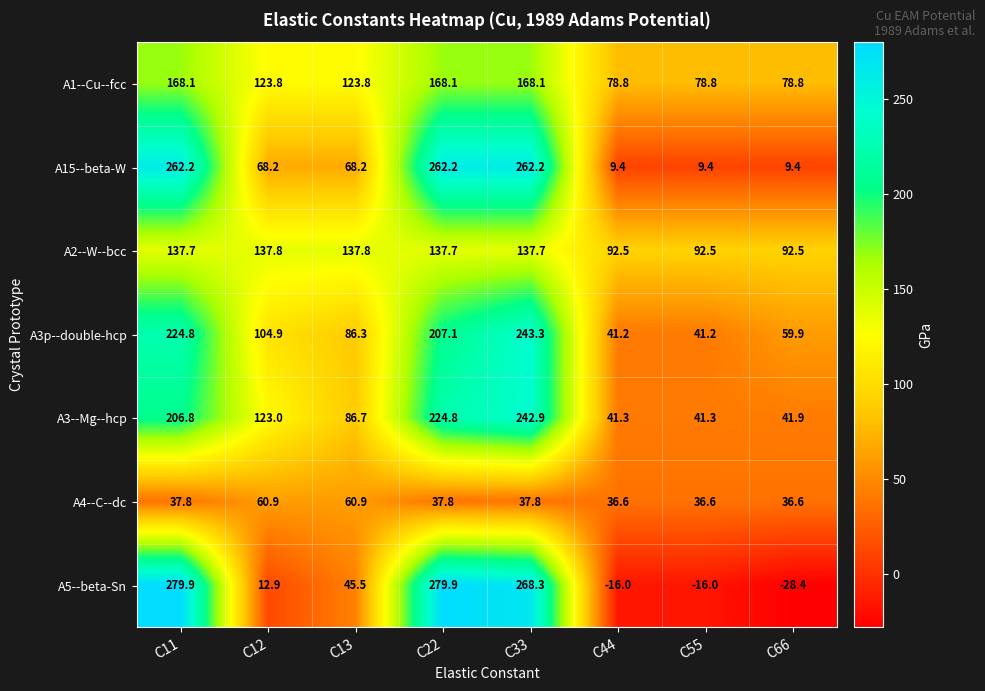

At which category does the chart reach its minimum across all series?

C66